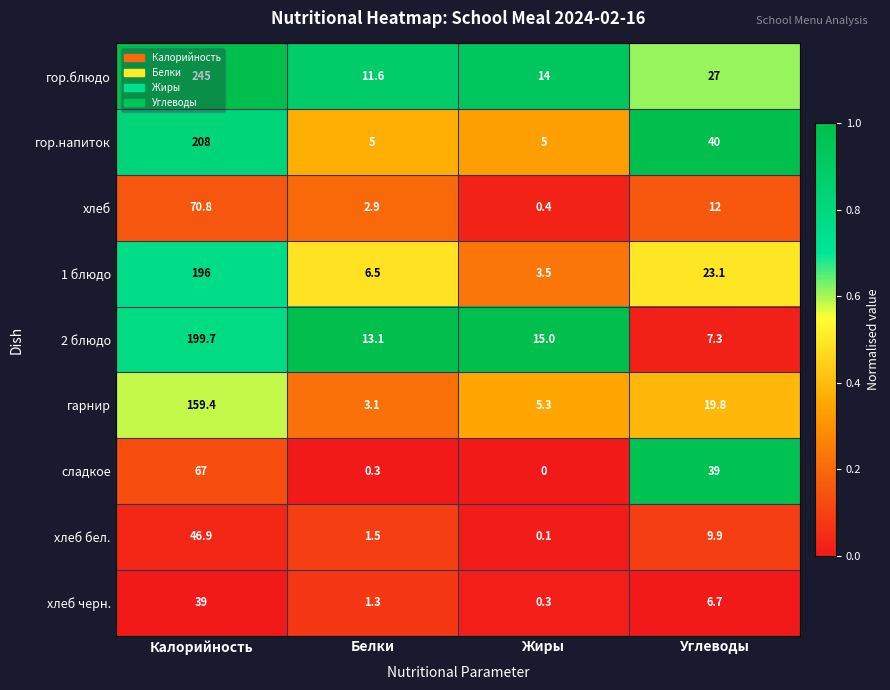

How many values in the 2 блюдо series are below 15?

2